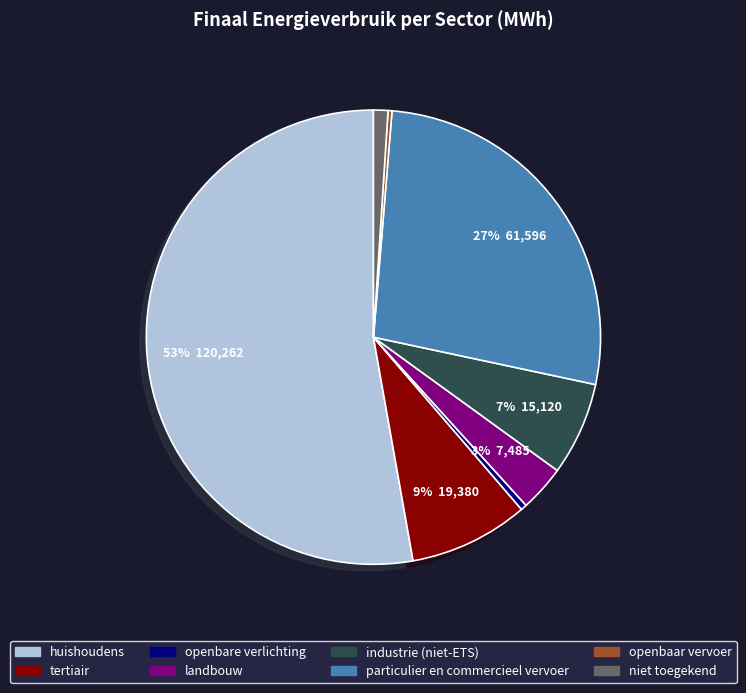

The openbare verlichting slice represents 0% of the pie. True or false?

True